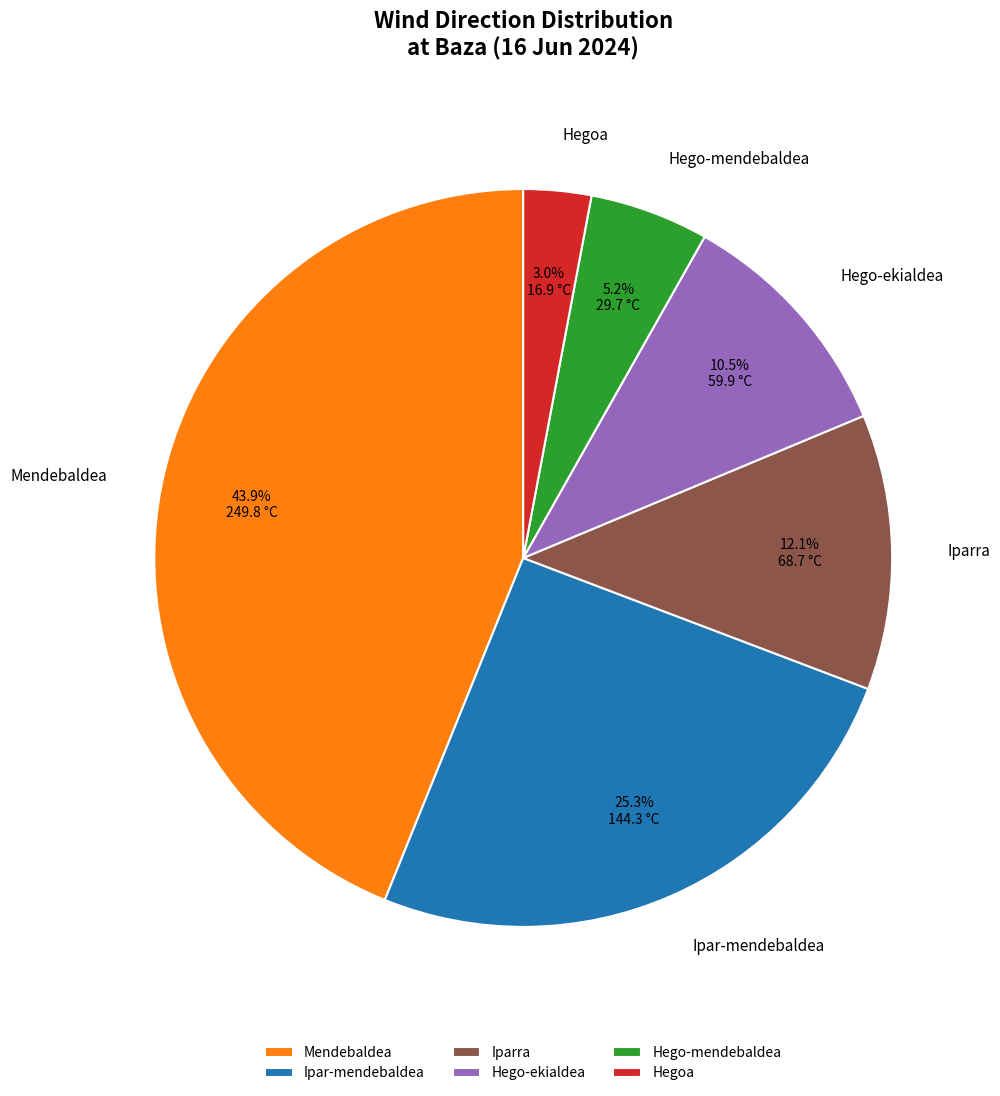

Do Hegoa and Hego-mendebaldea together represent more than half of the pie?

No